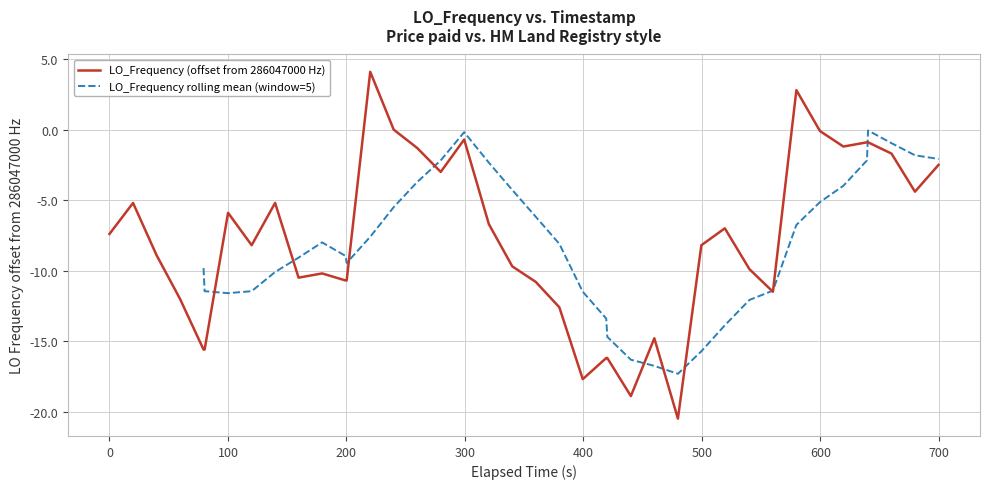

The chart shows a value of -5.4 at 400. True or false?

False